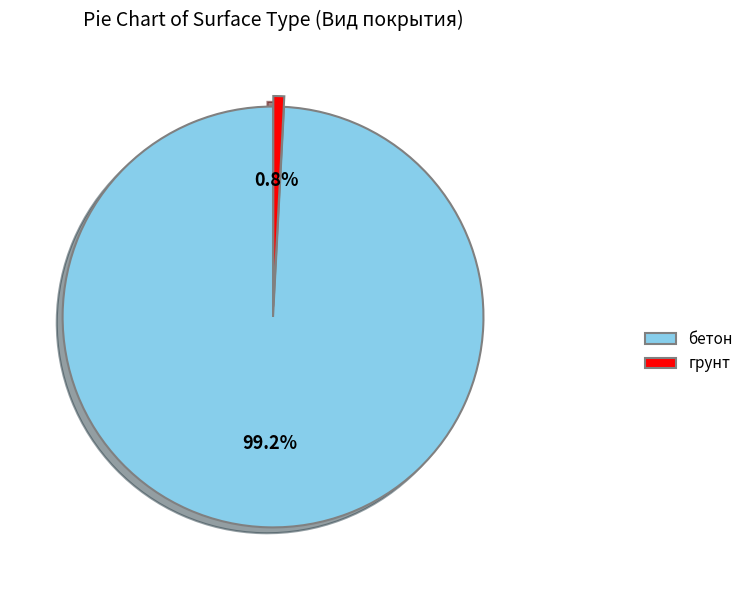

Rank the categories by value from highest to lowest.

бетон, грунт